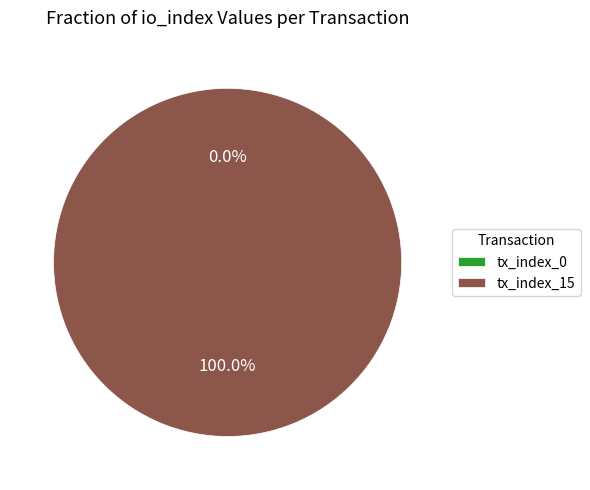

Is it true that tx_index_0 is 0% of the pie?

True